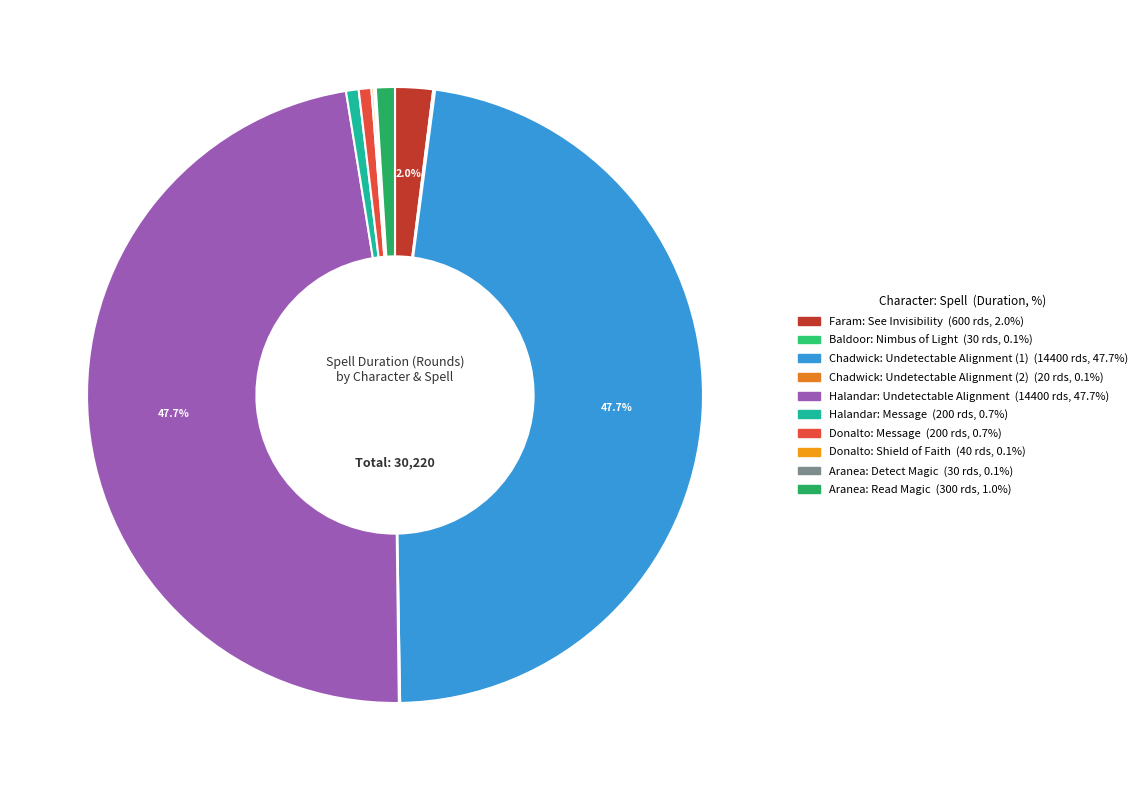

What is the total percentage of Chadwick: Undetectable Alignment (1) and Baldoor: Nimbus of Light?

47.7%